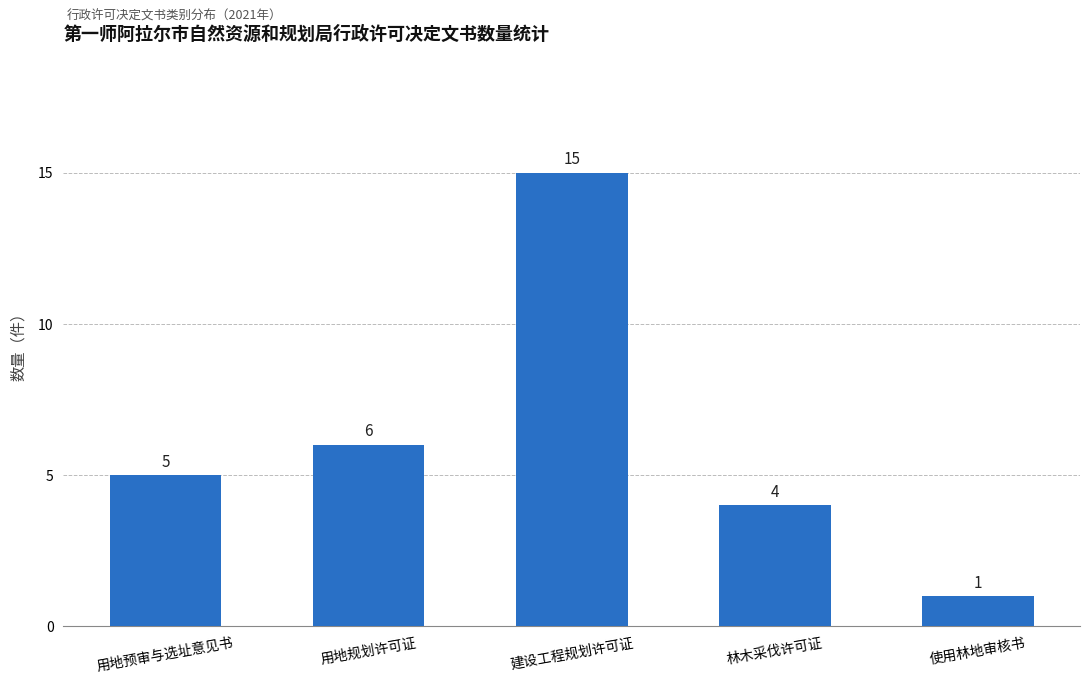

How many data points does each series have?

5